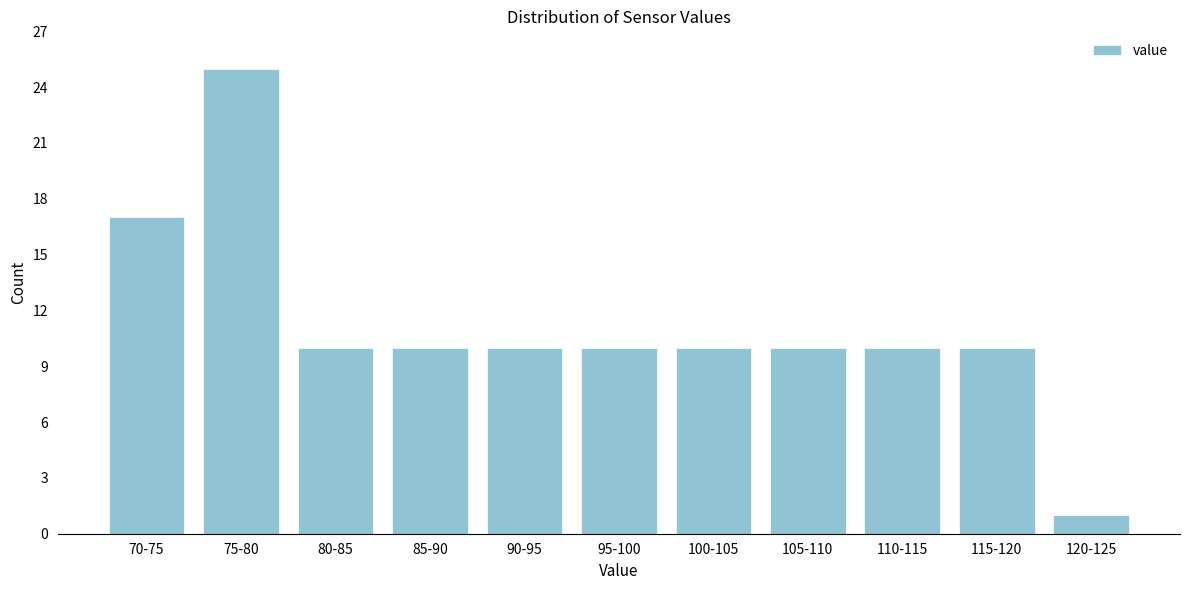

Reading right to left, extract all data points from this chart.

1	10	10	10	10	10	10	10	10	25	17